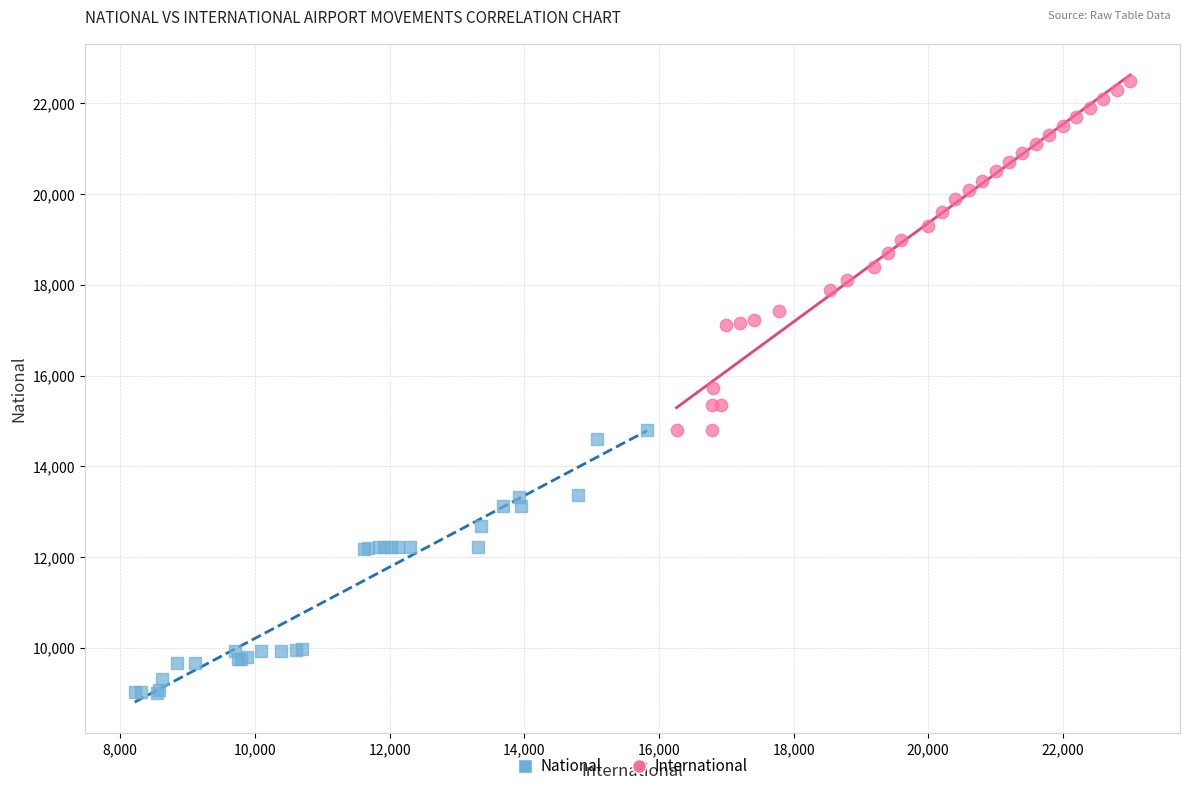

Which series has the largest Y range (max minus min)?

International